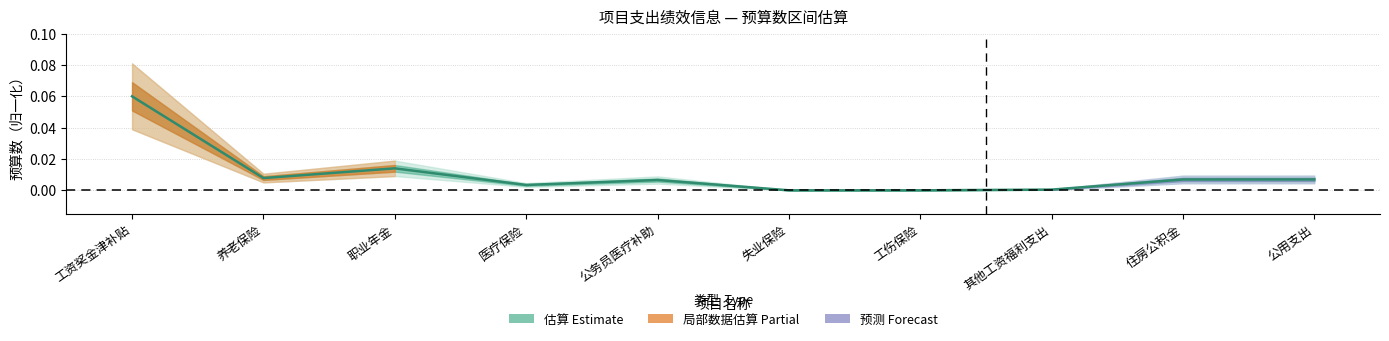

List the labels in order of value, smallest first.

失业保险, 工伤保险, 其他工资福利支出, 医疗保险, 公务员医疗补助, 住房公积金, 公用支出, 养老保险, 职业年金, 工资奖金津补贴